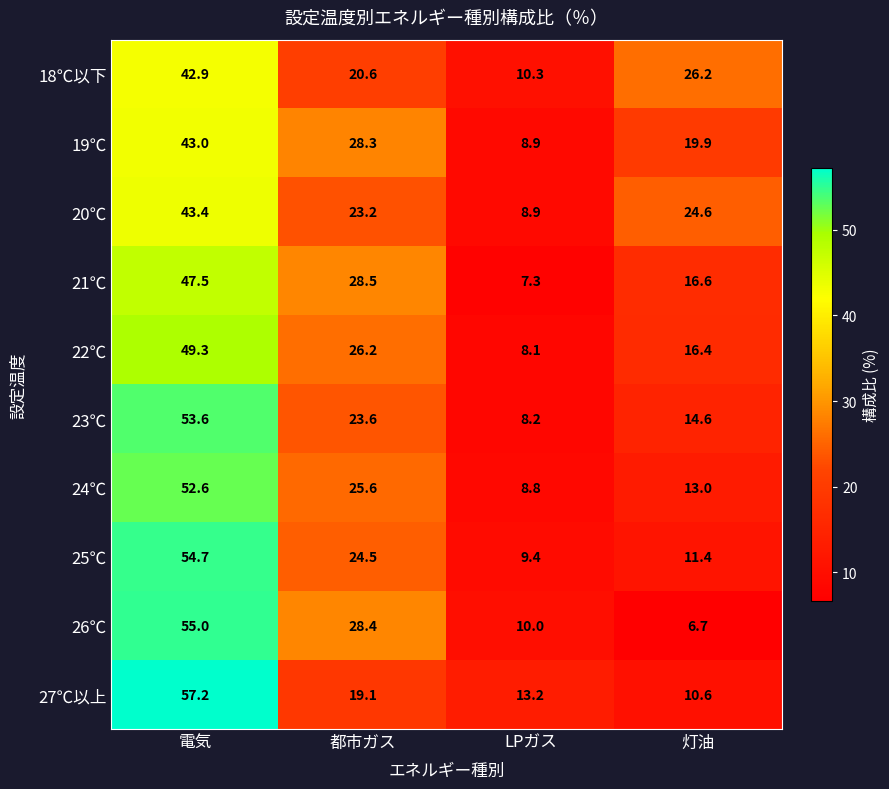

Which label corresponds to the smallest value in the chart?

灯油